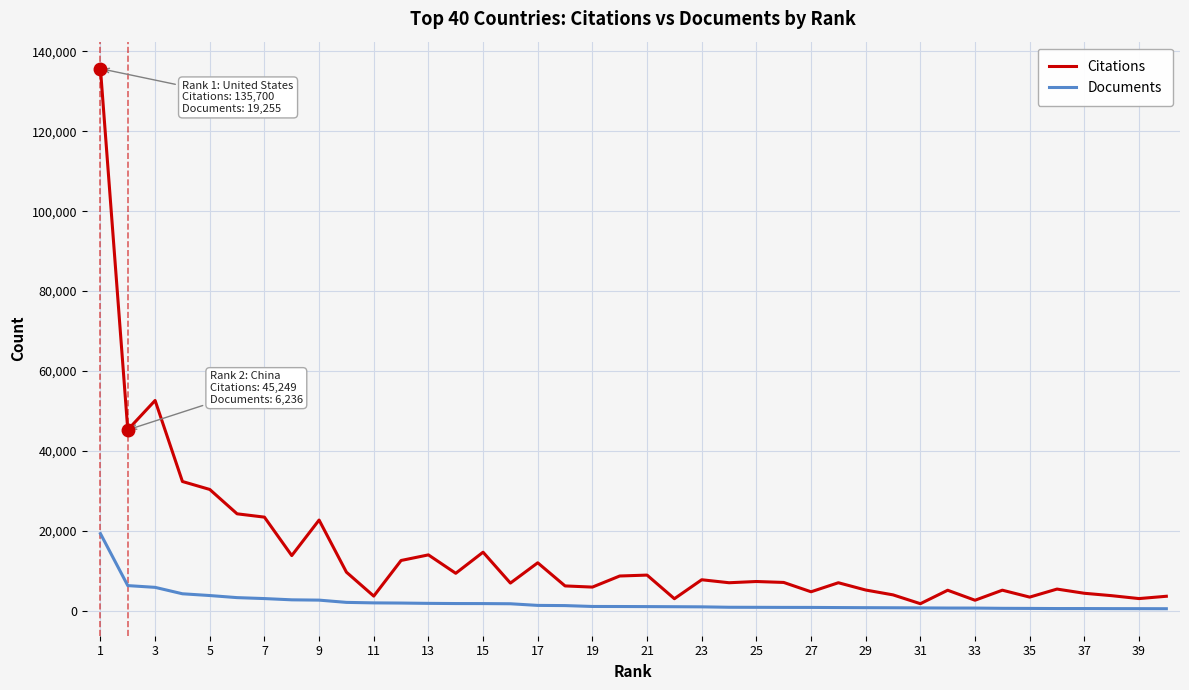

What is the highest value of the Documents series?

19255